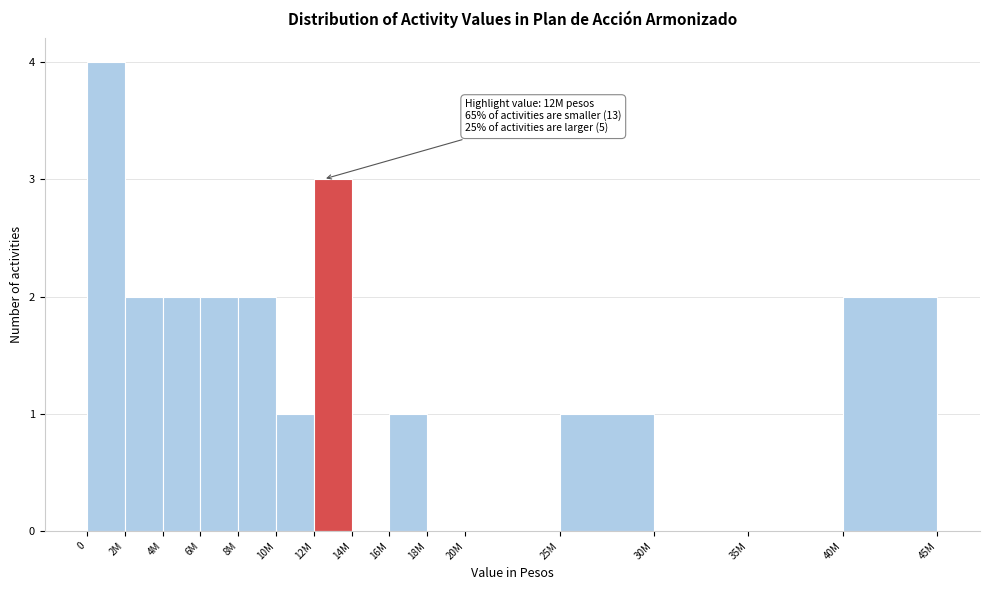

Reading left to right, transcribe all the data shown in this chart.

0=4	2M=2	4M=2	6M=2	8M=2	10M=1	12M=3	14M=0	16M=1	18M=0	20M=0	25M=1	30M=0	35M=0	40M=2